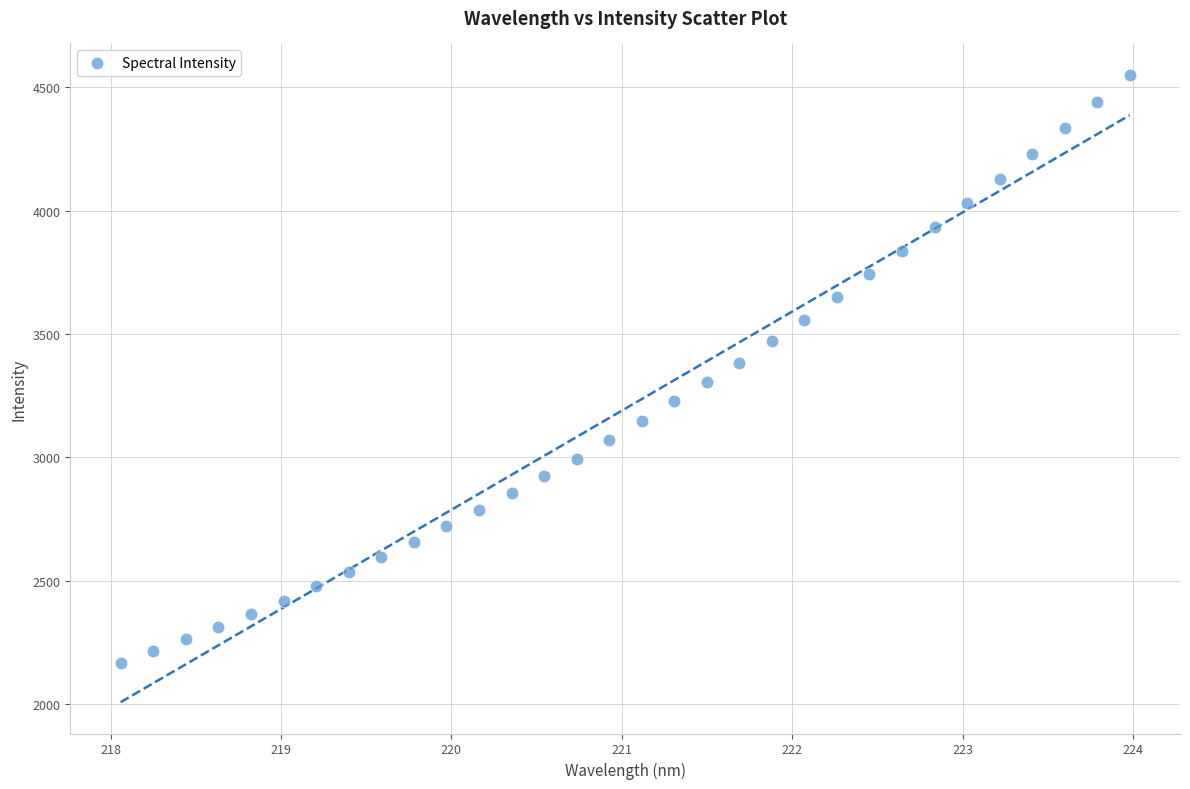

What is the range of Y values (max minus min)?

2386.1